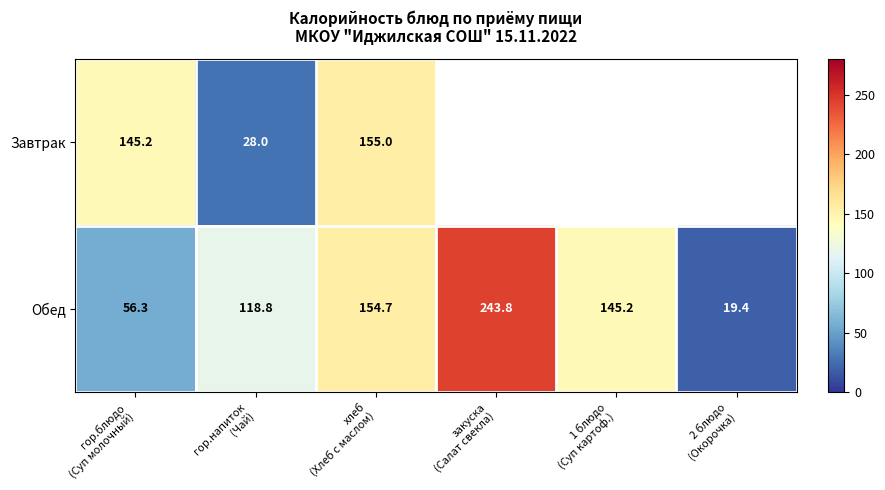

At how many categories does at least one series exceed 127?

4